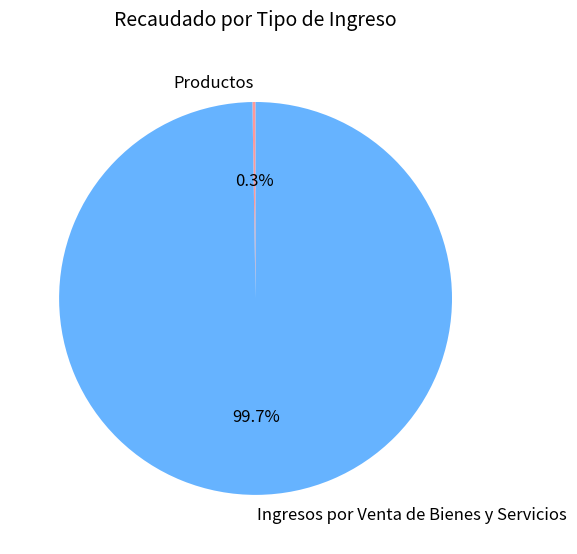

Is there a majority slice in this chart?

Yes